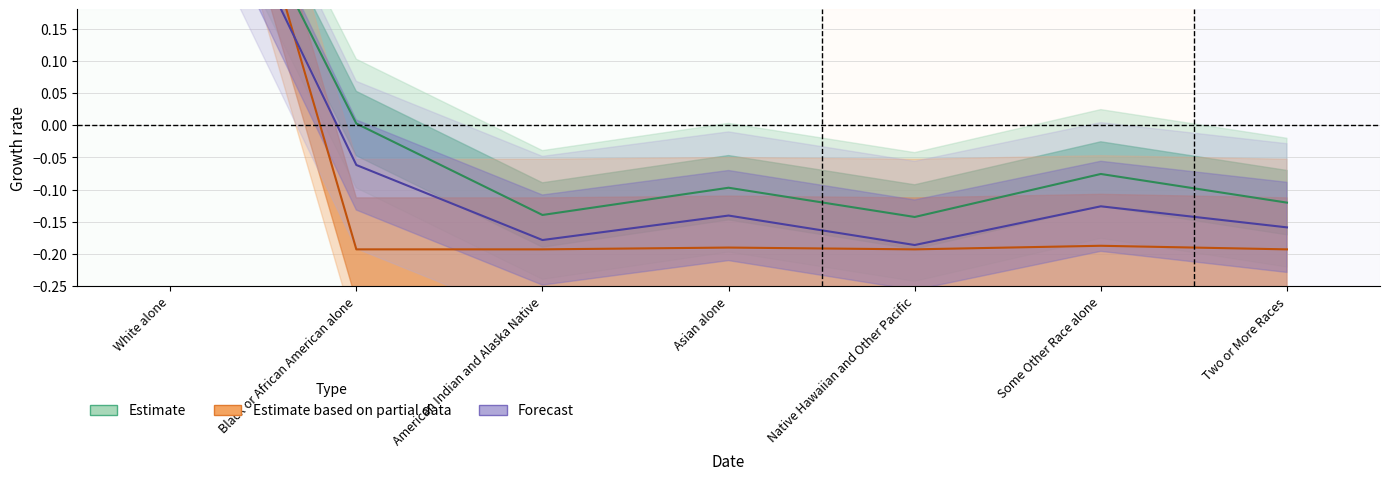

True or false: This Area has more than 2 points higher than both neighbors.

False